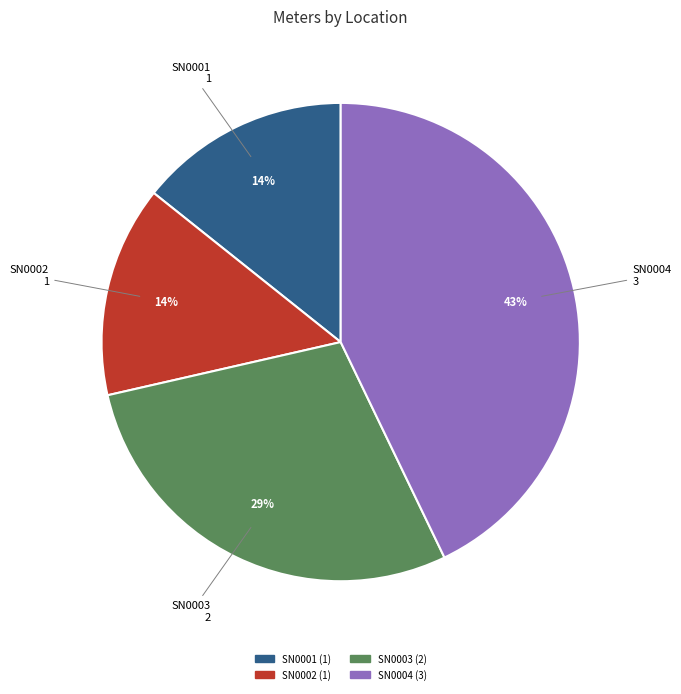

To the nearest percent, what is the combined percentage of SN0002 and SN0003?

43%